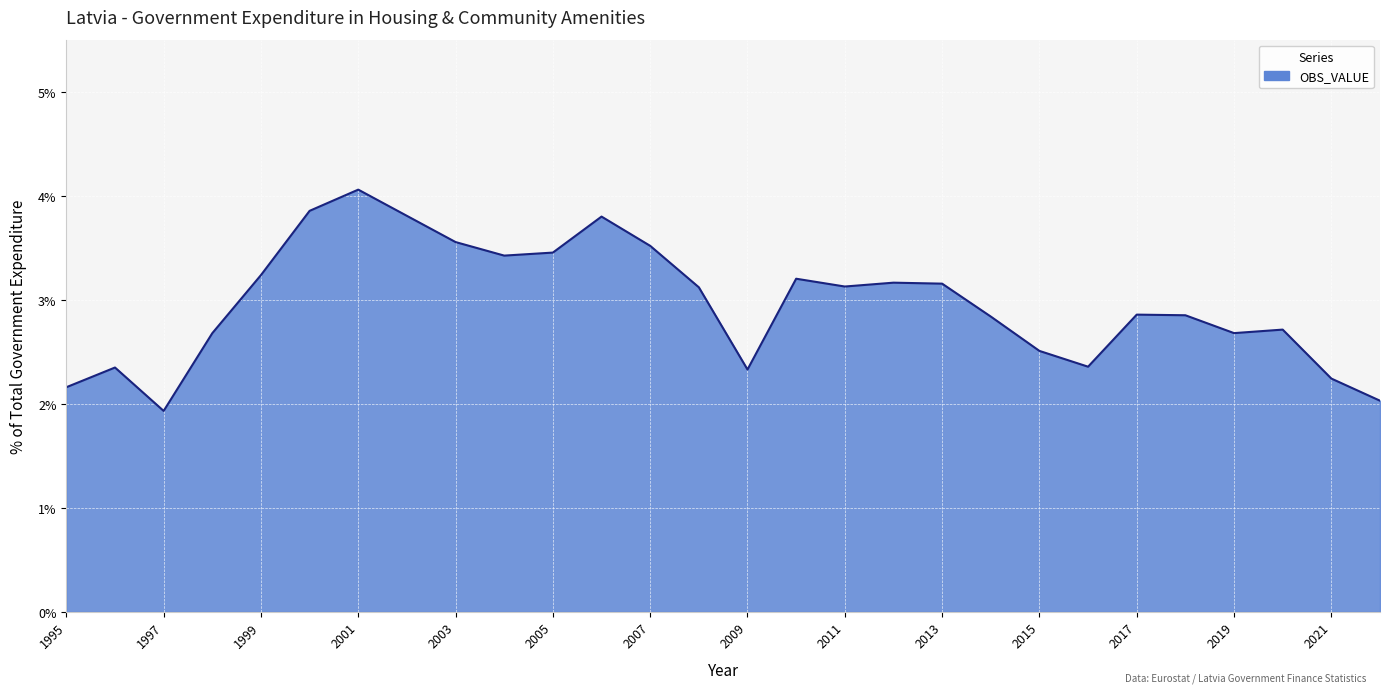

How many lines are shown in the chart?

1